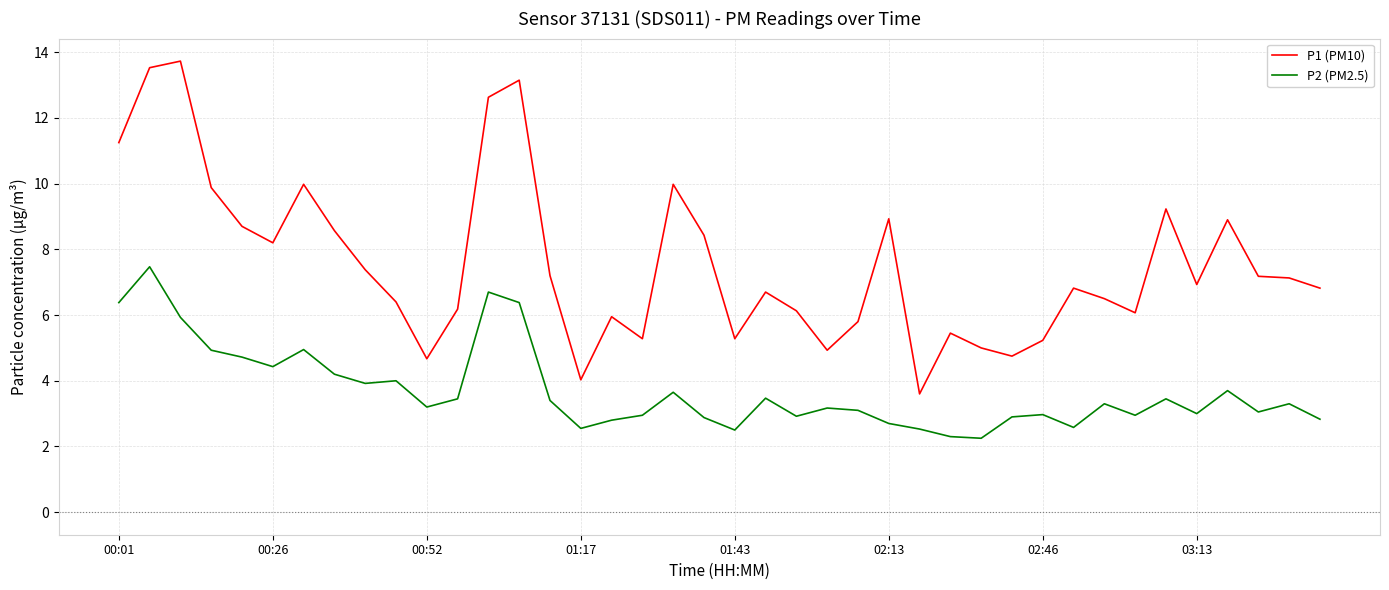

True or false: P2 (PM2.5) and P1 (PM10) intersect in this chart.

False